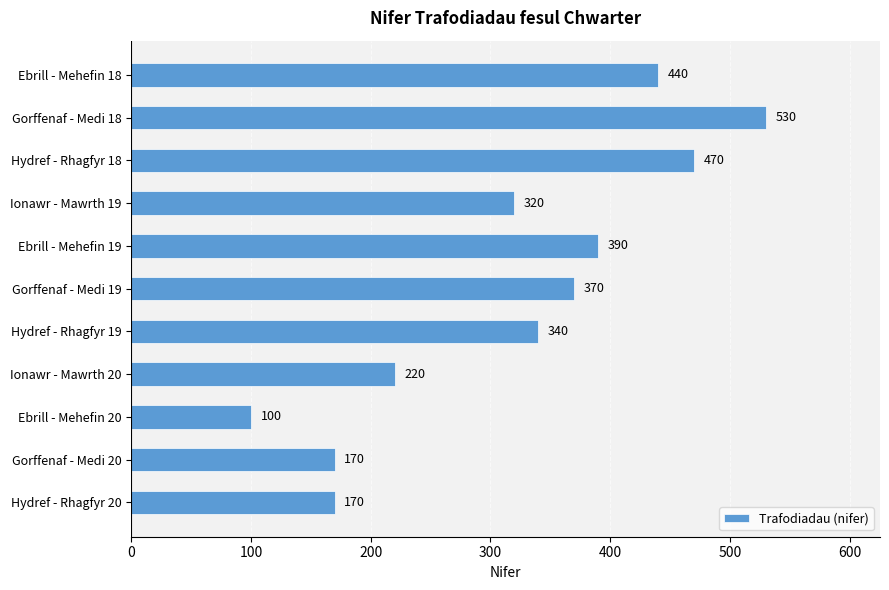

The value at Hydref - Rhagfyr 18 is 208. True or false?

False